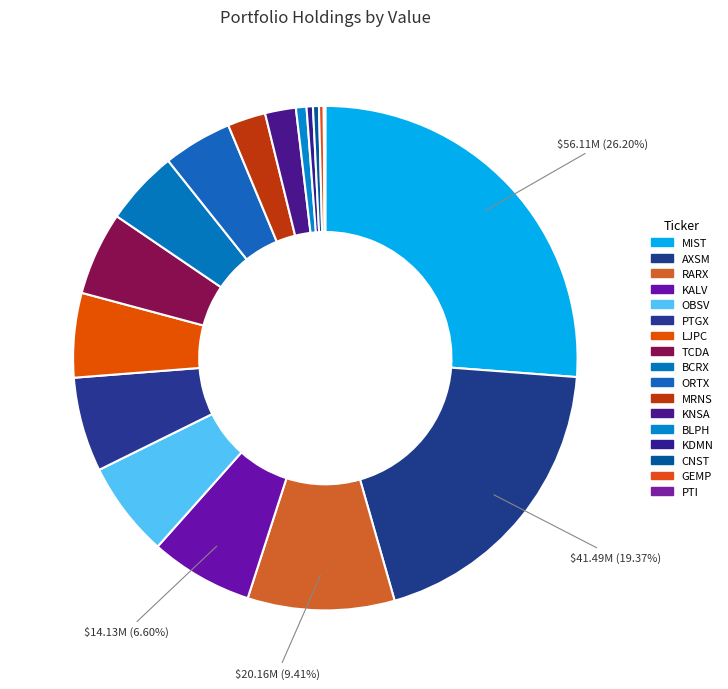

What is the change in value from AXSM to ORTX?

-32031000